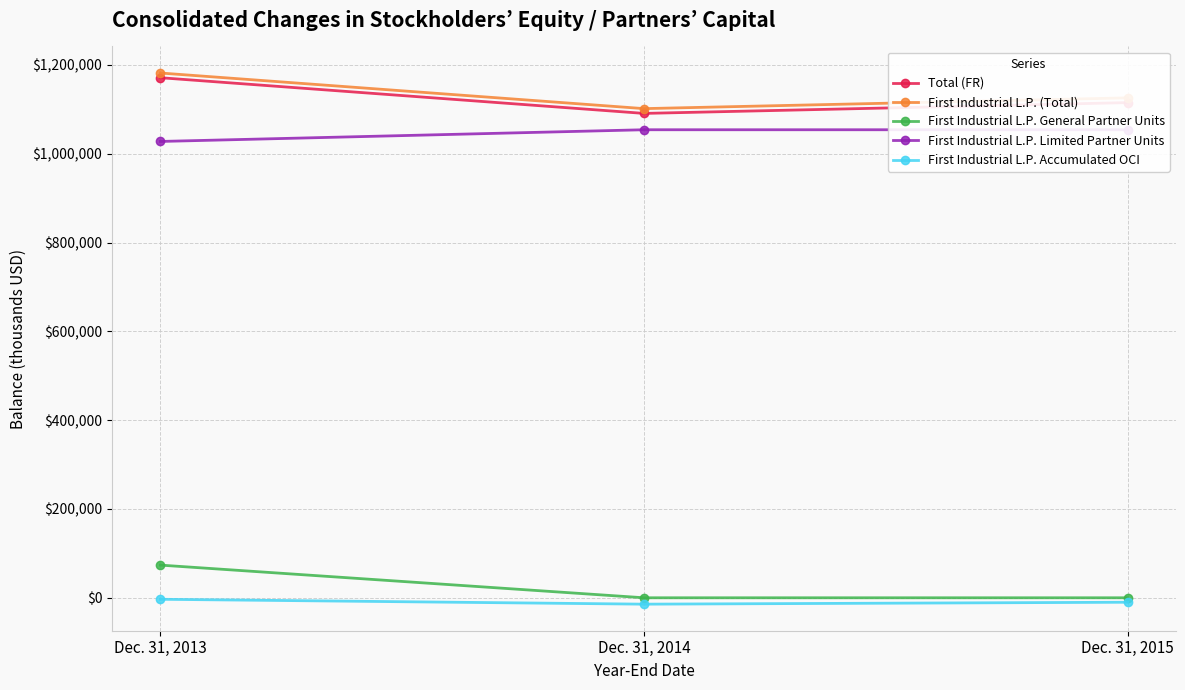

What is the sum of all First Industrial L.P. General Partner Units values?

73587